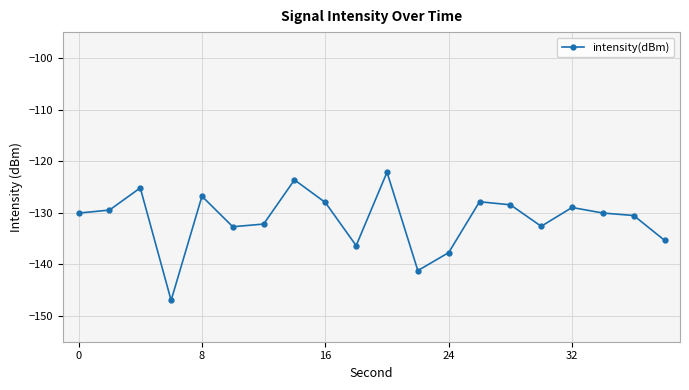

What is the average value?

-131.3